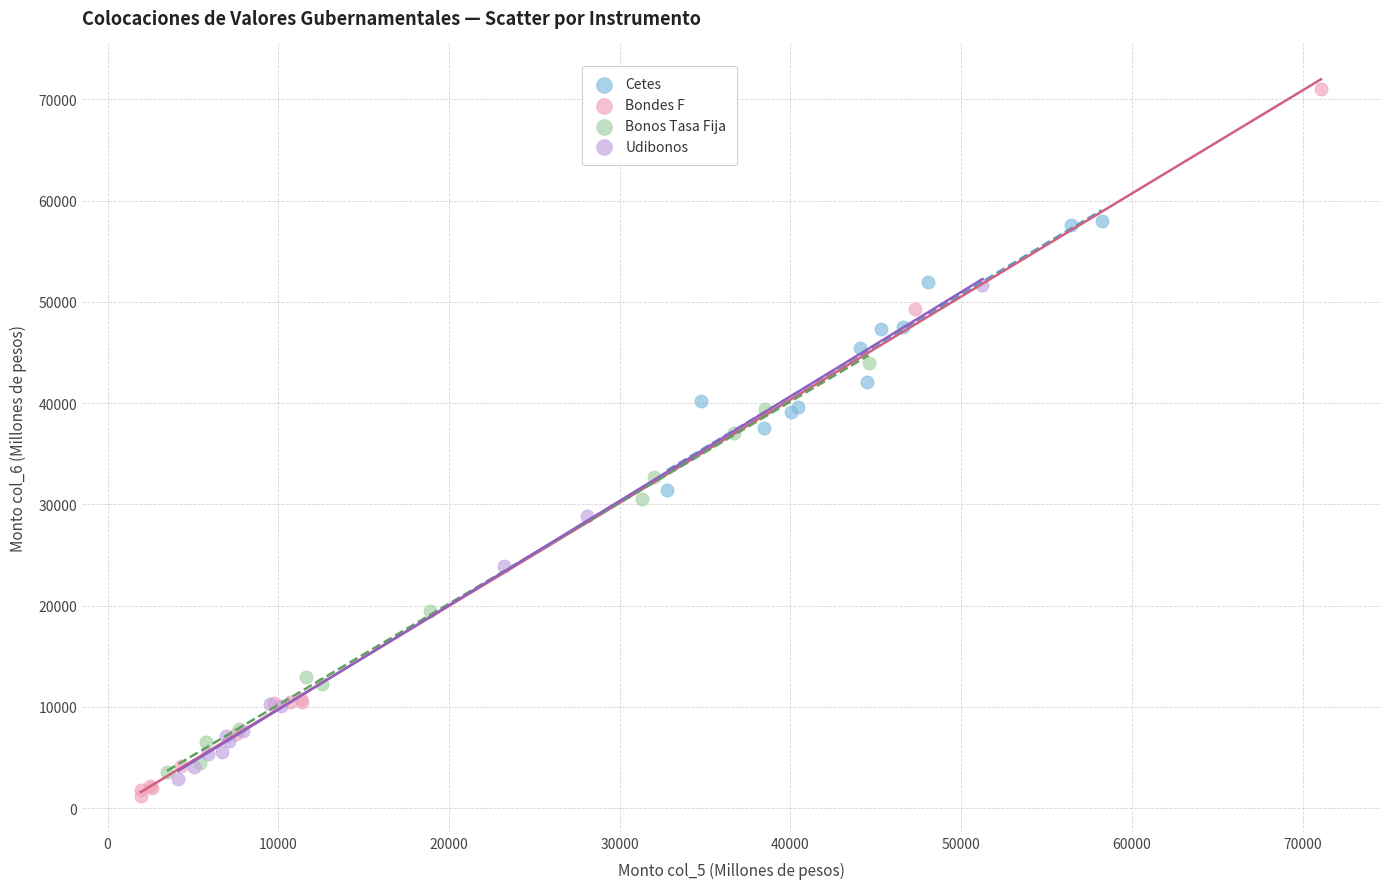

What are all the series names shown in the legend?

Cetes, Bondes F, Bonos Tasa Fija, Udibonos